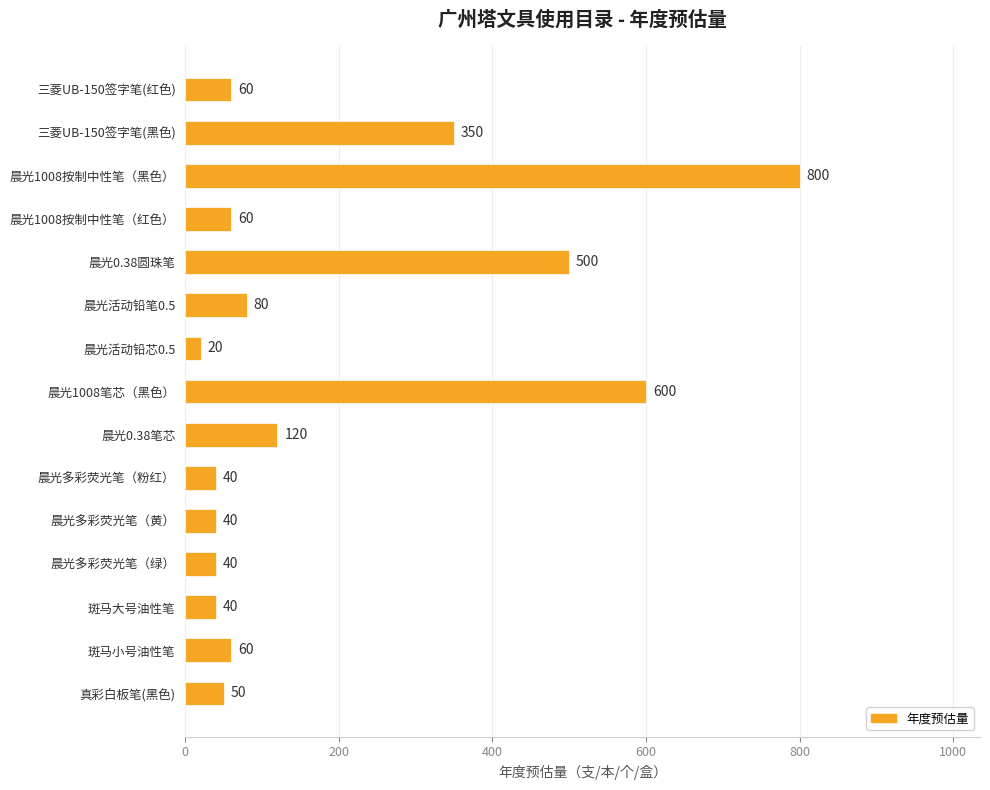

Are the bars grouped side by side (vs. stacked)?

No